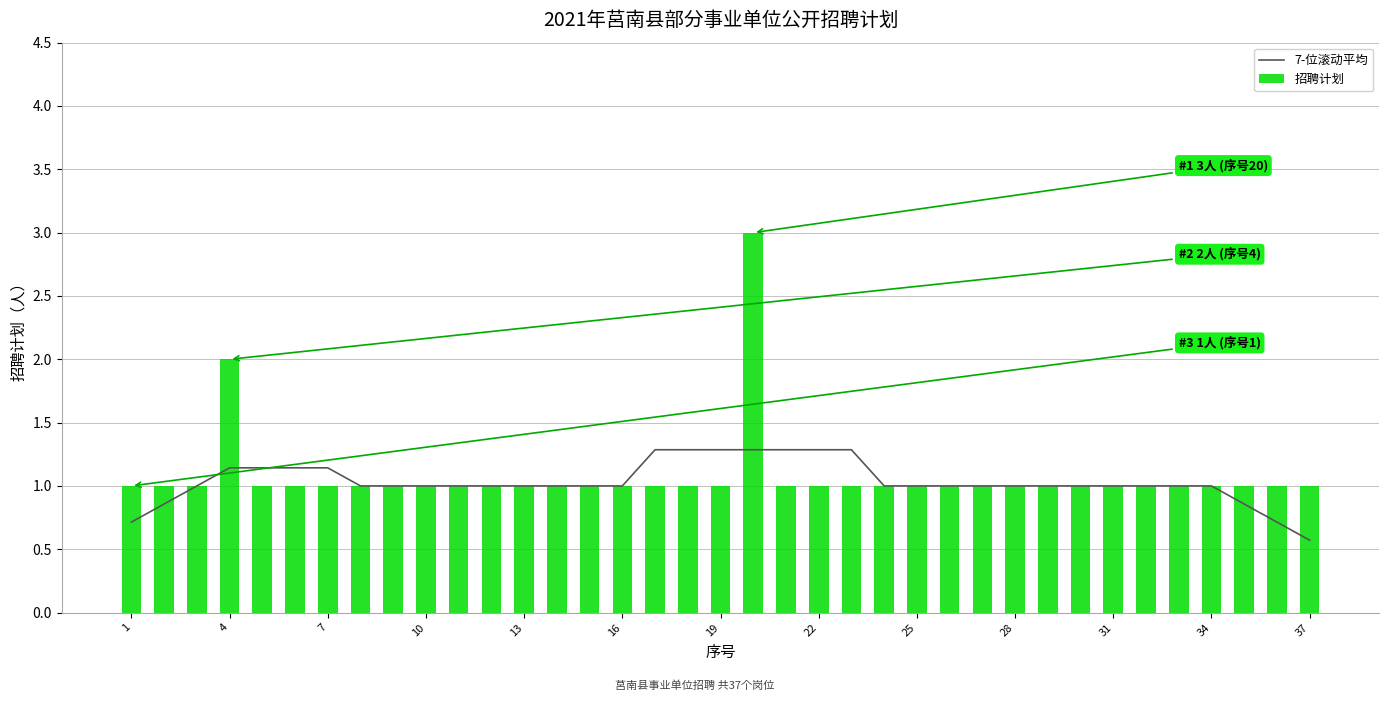

True or false: 招聘计划 has a value of 1 at 19.

True